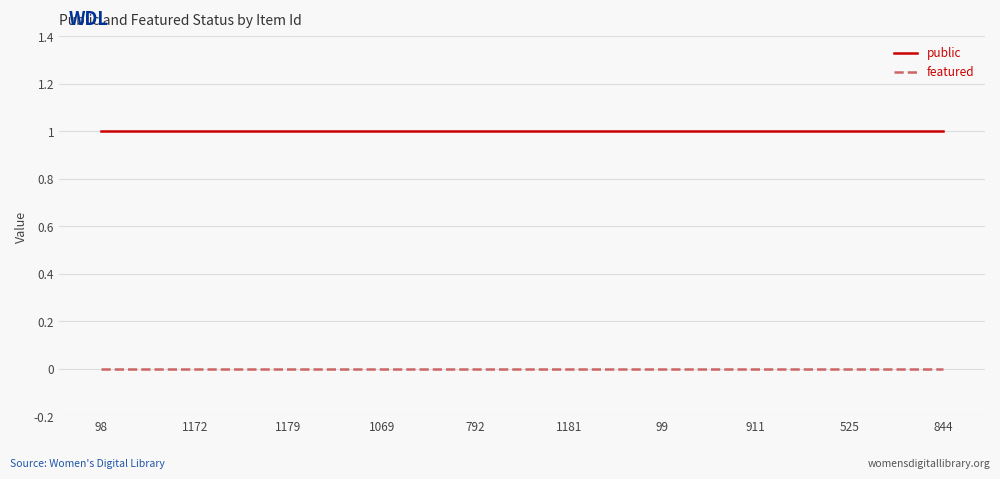

Which series has the largest total across all categories?

public